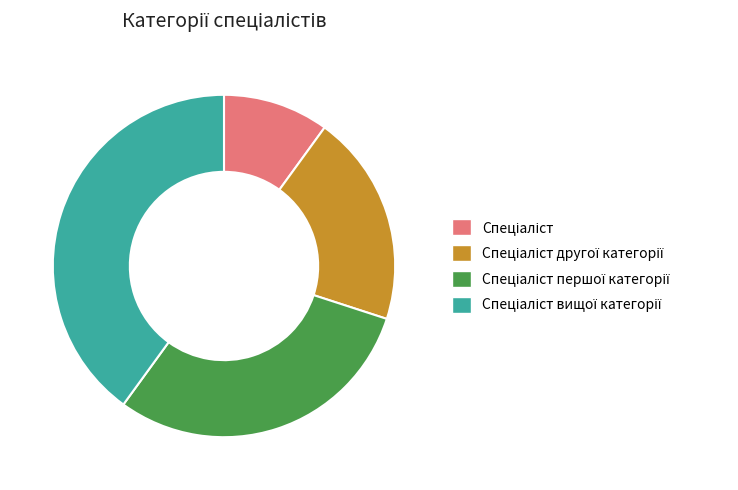

Is there a majority slice in this chart?

No